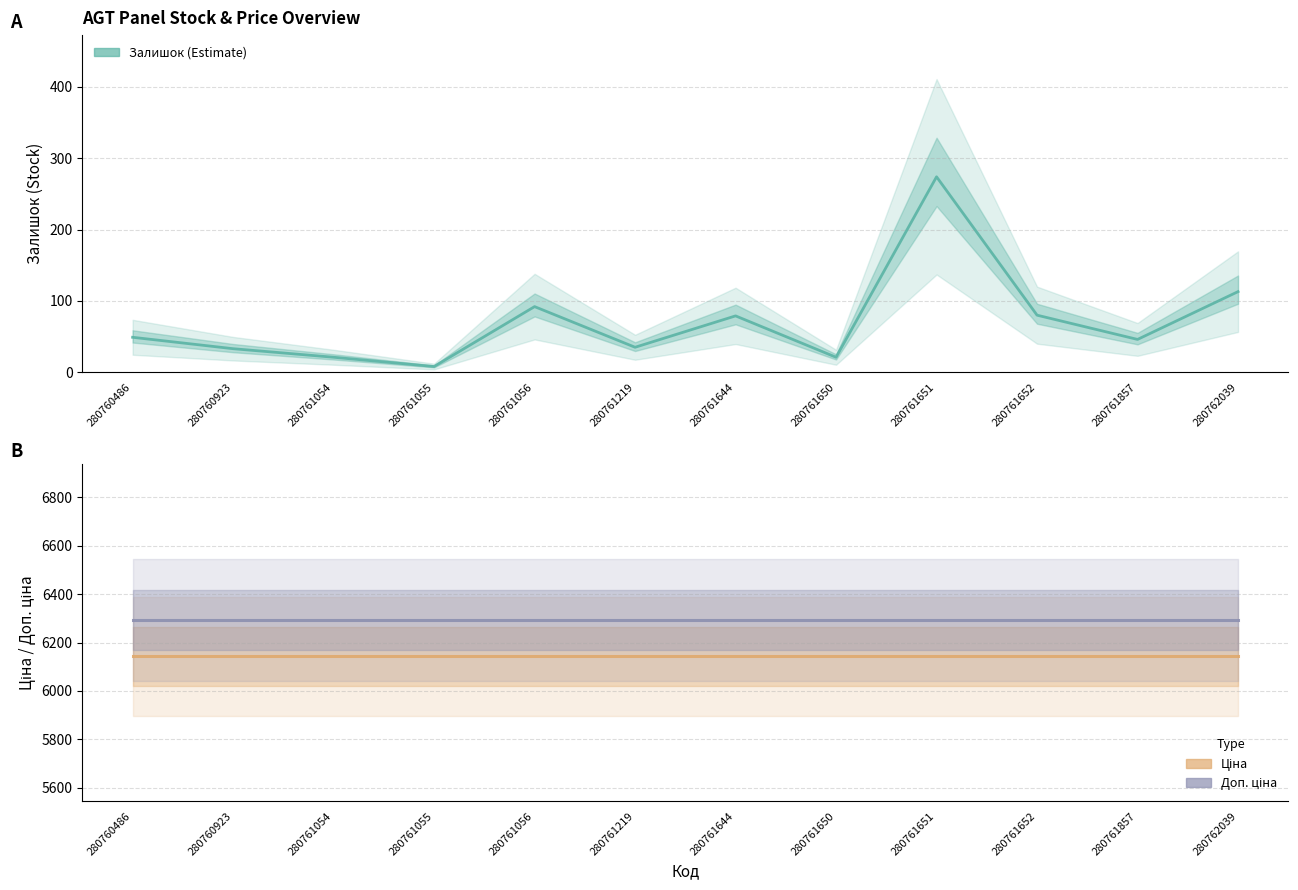

Which category has the lowest value in the Доп. ціна series?

280760486